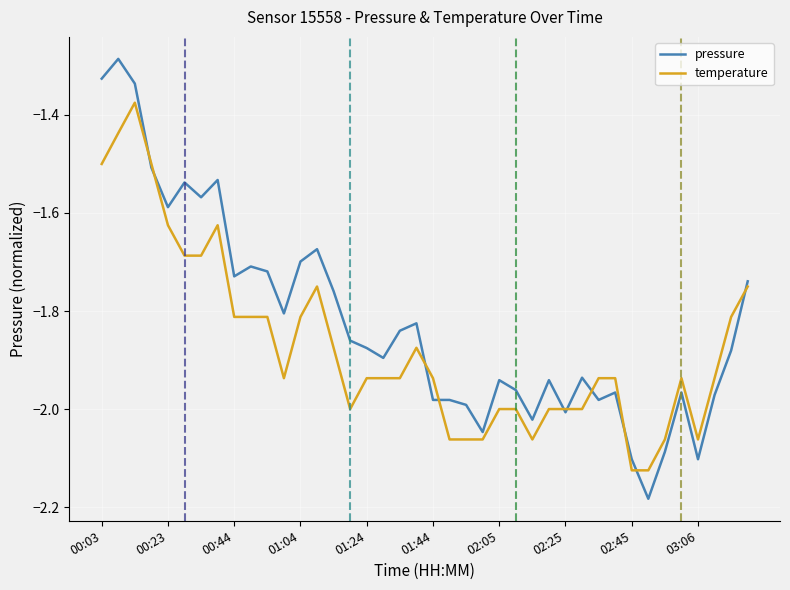

Which series has the largest total across all categories?

pressure